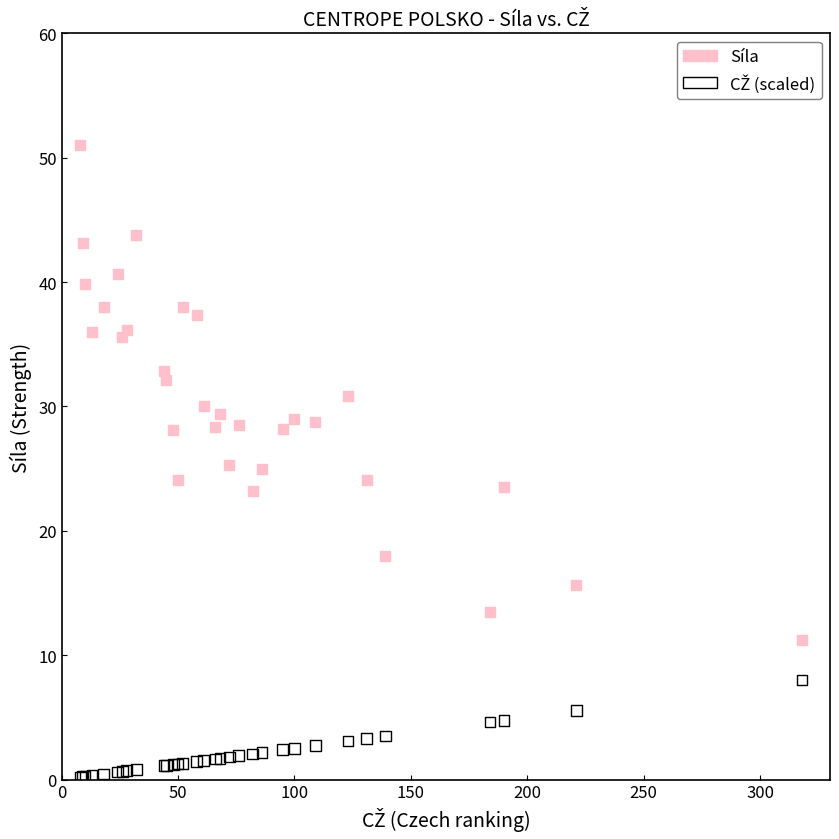

What is the X range (max minus min) for the scatter plot?

310.0